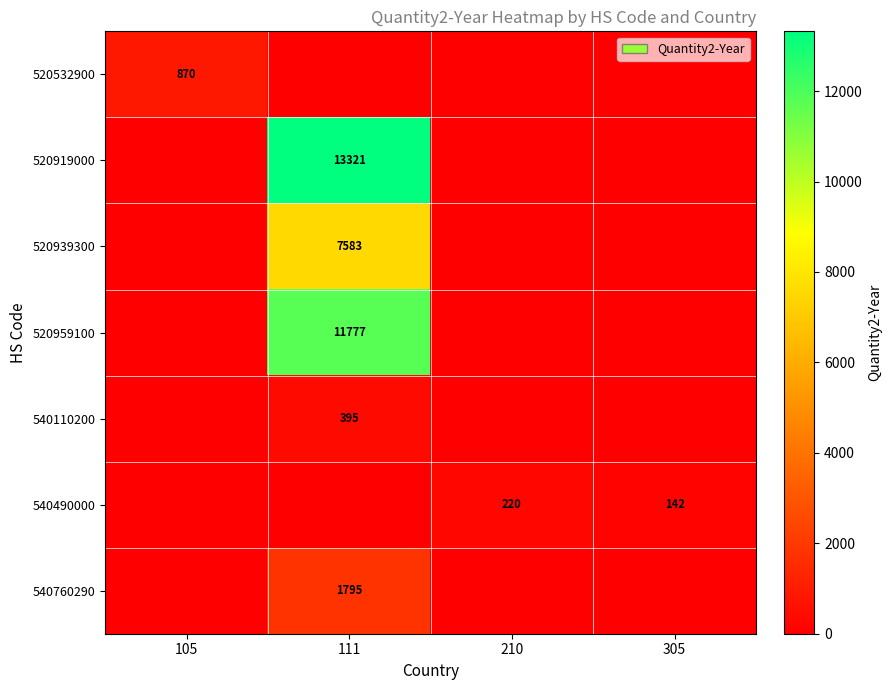

The value of 520532900 at 105 is 870. True or false?

True